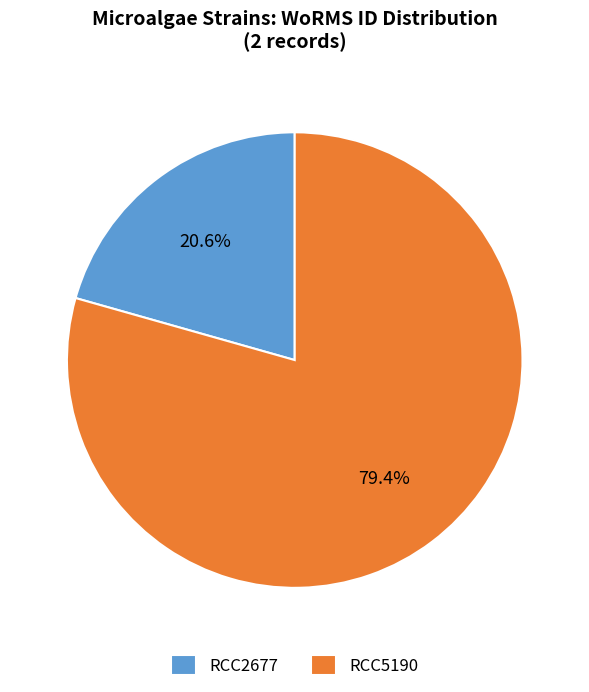

What percentage do RCC2677 and RCC5190 together represent?

100.0%